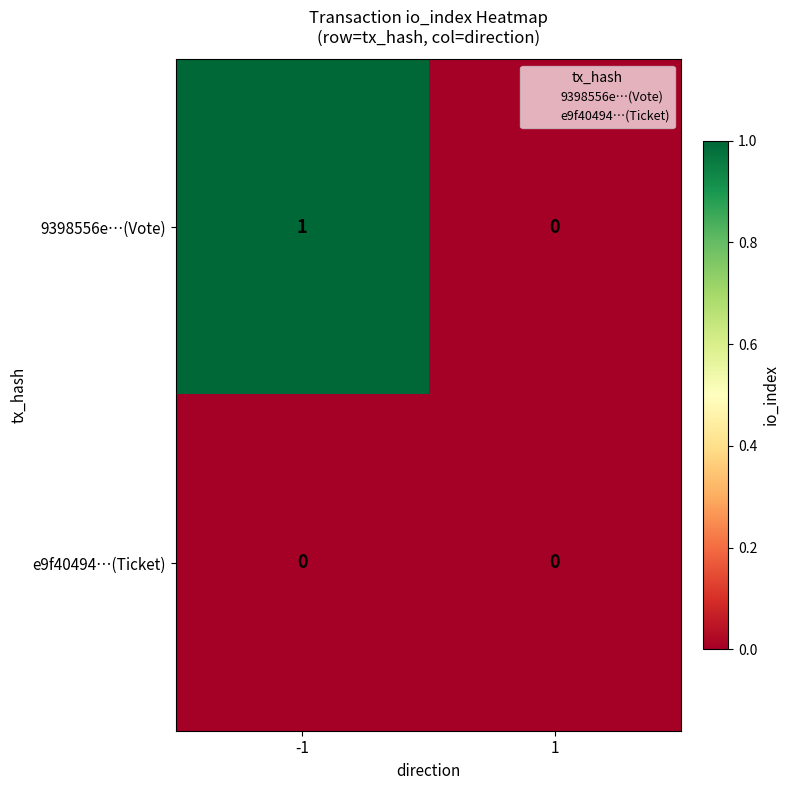

Reading left to right, transcribe all the data shown in this chart.

9398556e…(Vote): -1=1	1=0
e9f40494…(Ticket): -1=0	1=0